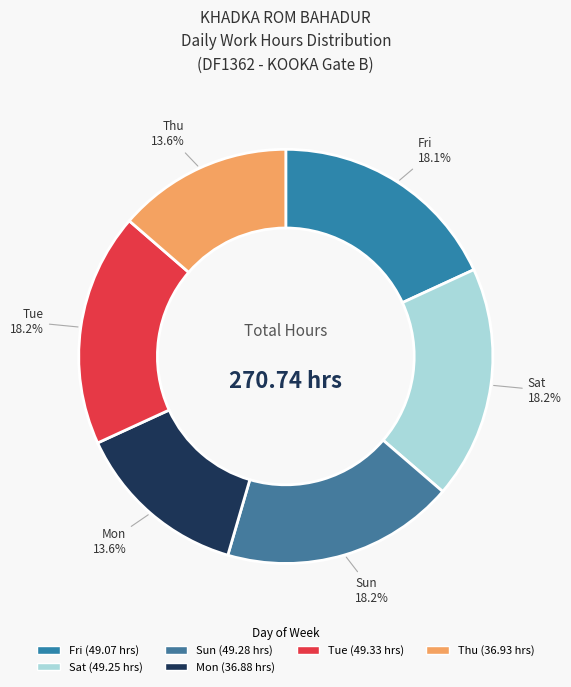

To the nearest percent, what is the average slice percentage?

17%